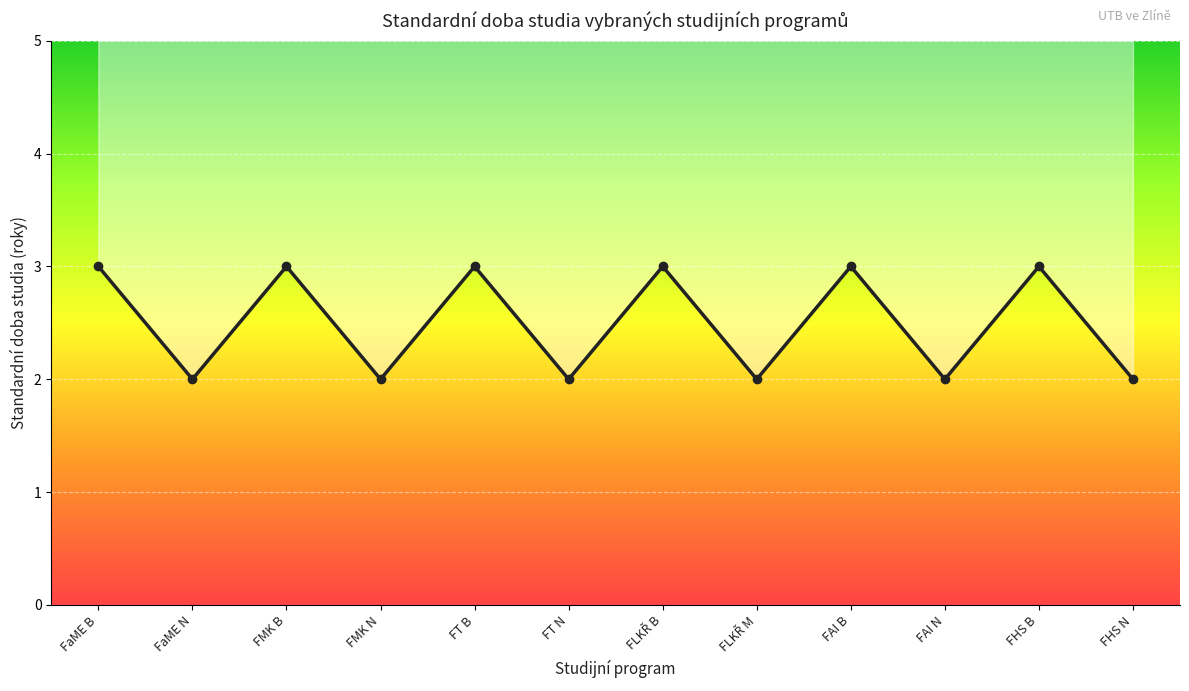

Does the chart display data point markers on the line(s)?

Yes